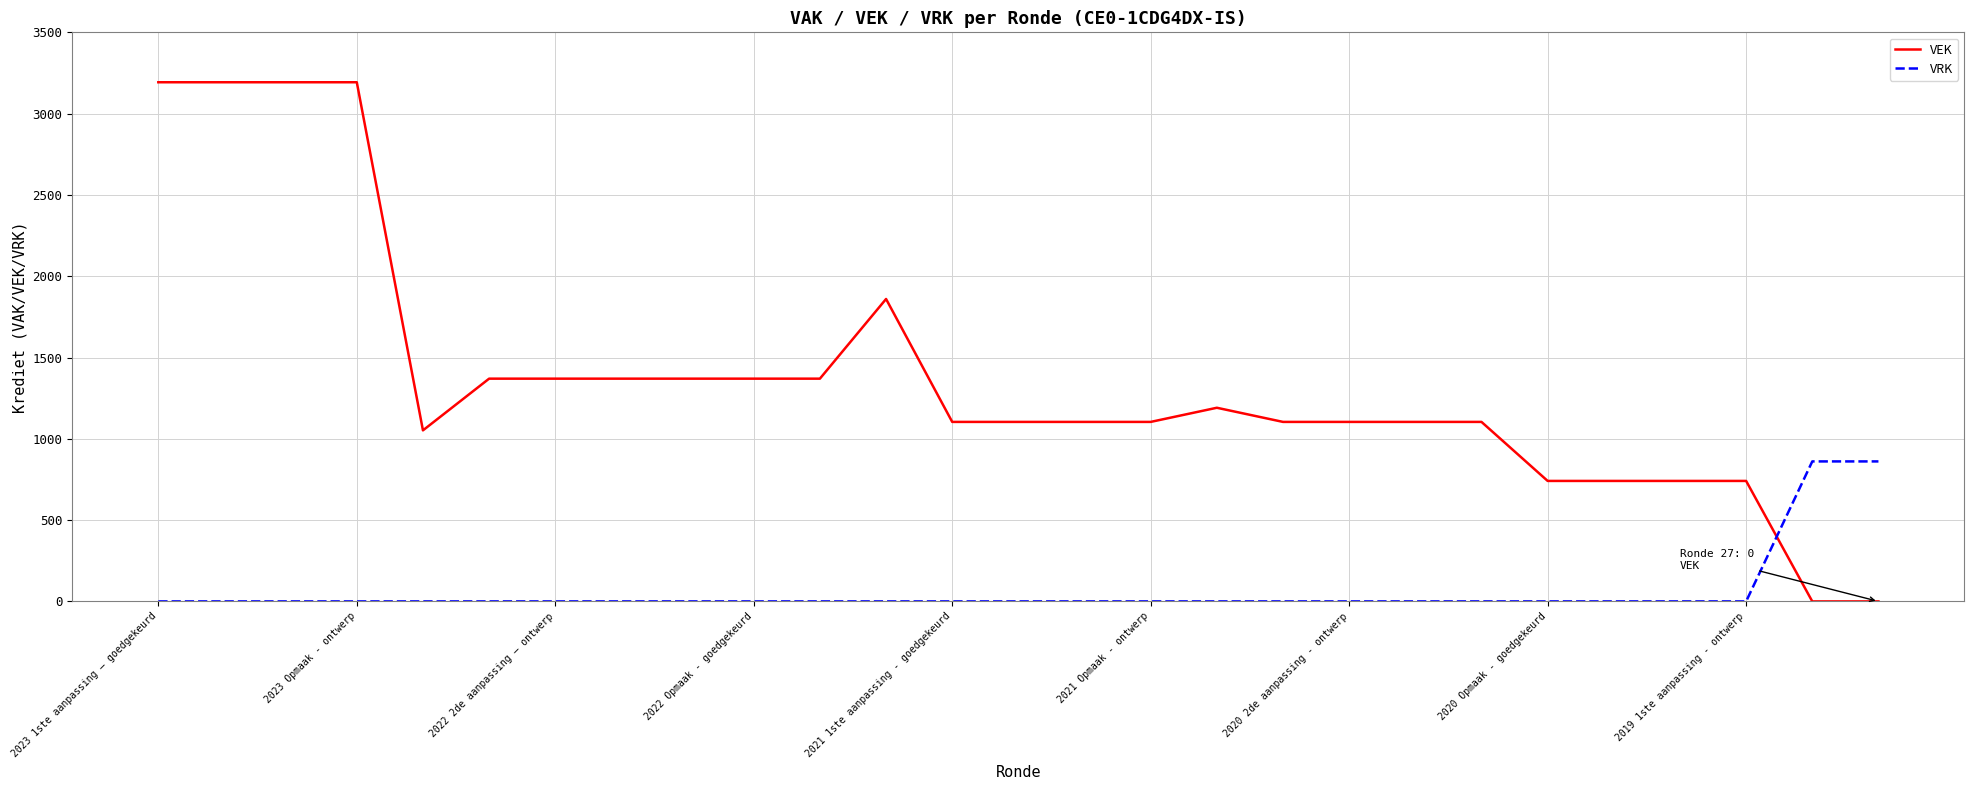

List the series in order of their peak value, highest first.

VEK, VRK